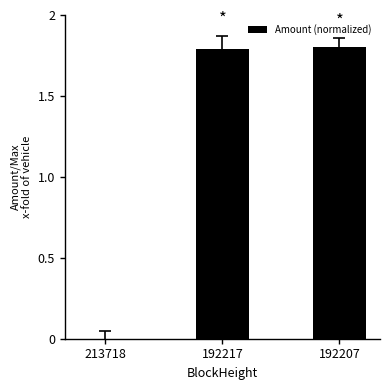

What is the maximum value shown in the chart?

1.8